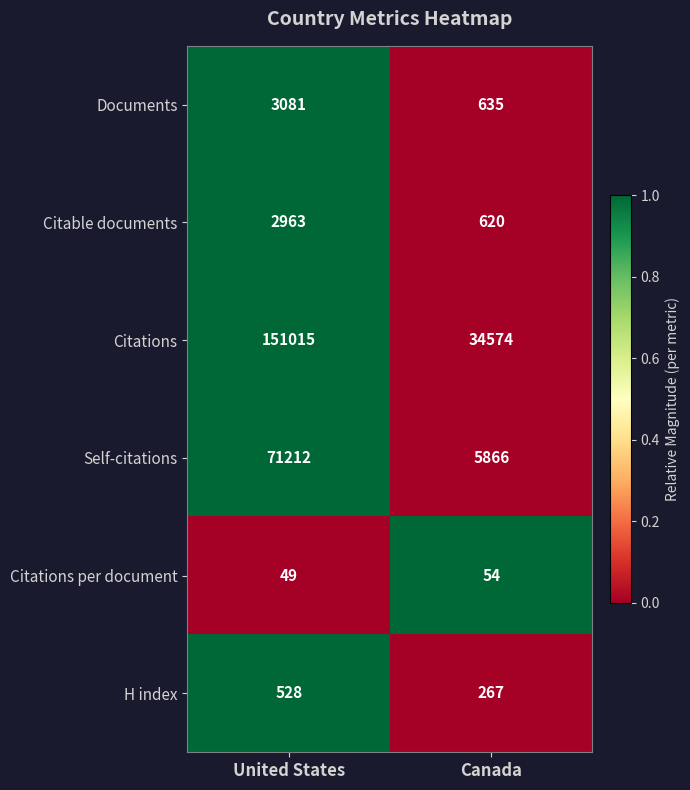

At which label is H index closest to 397?

Canada